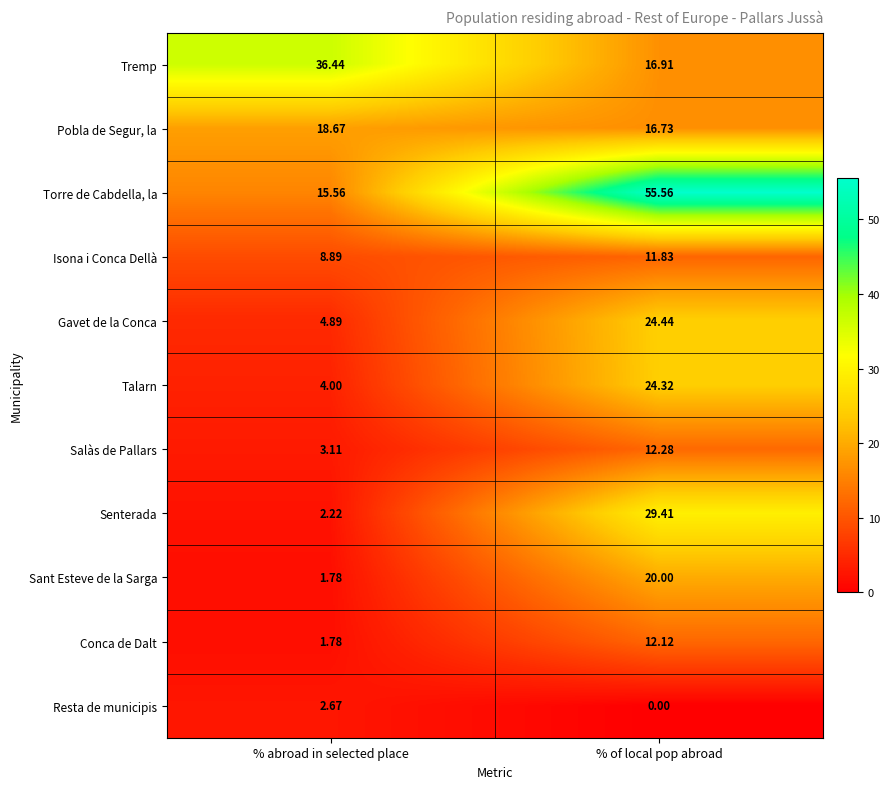

Which label corresponds to the smallest value in the chart?

% of local pop abroad